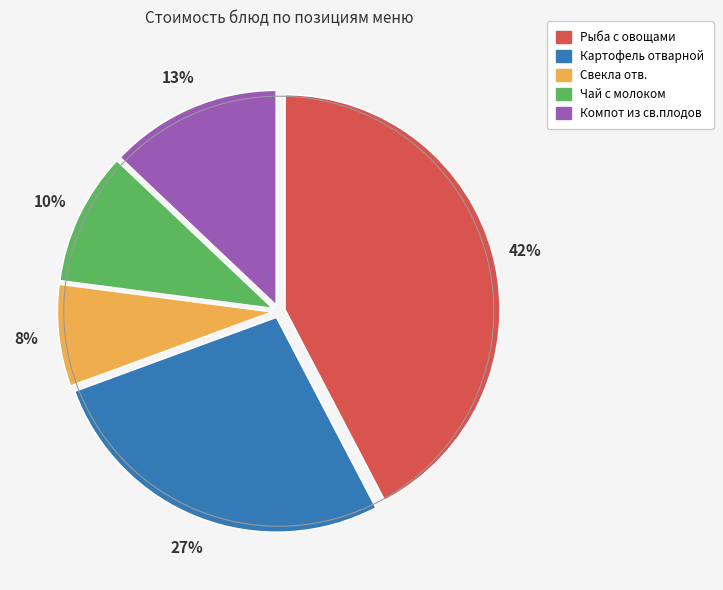

How many segments does this pie chart have?

5